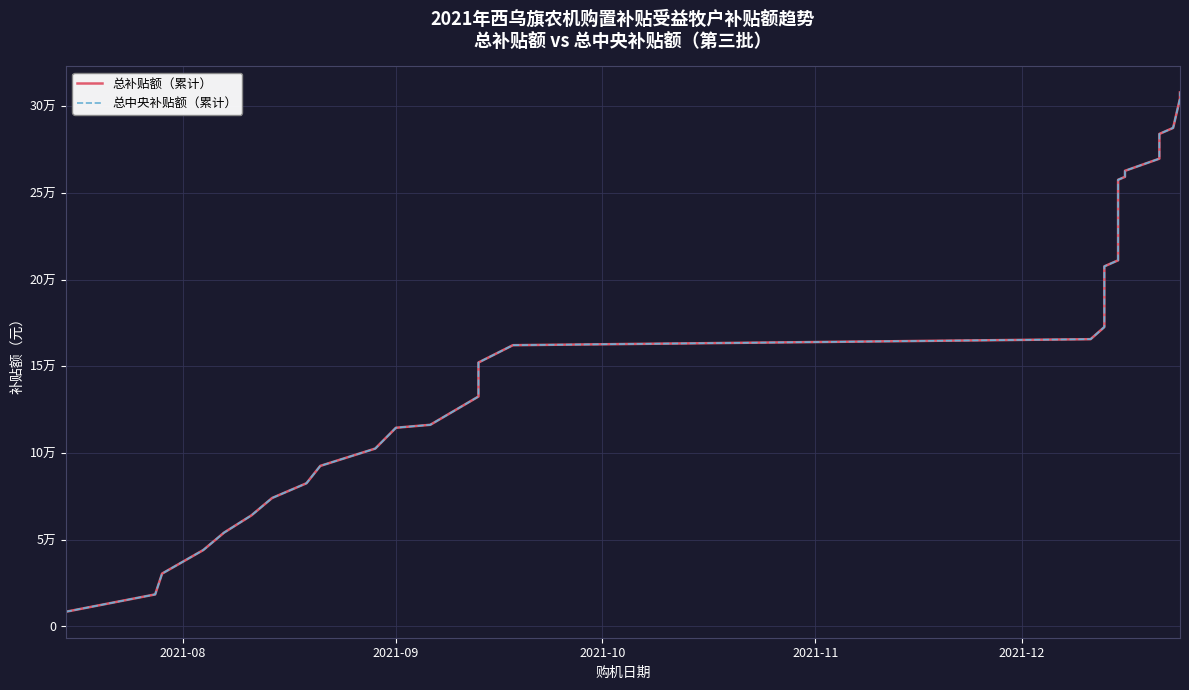

True or false: 总补贴额（累计） and 总中央补贴额（累计） intersect in this chart.

False